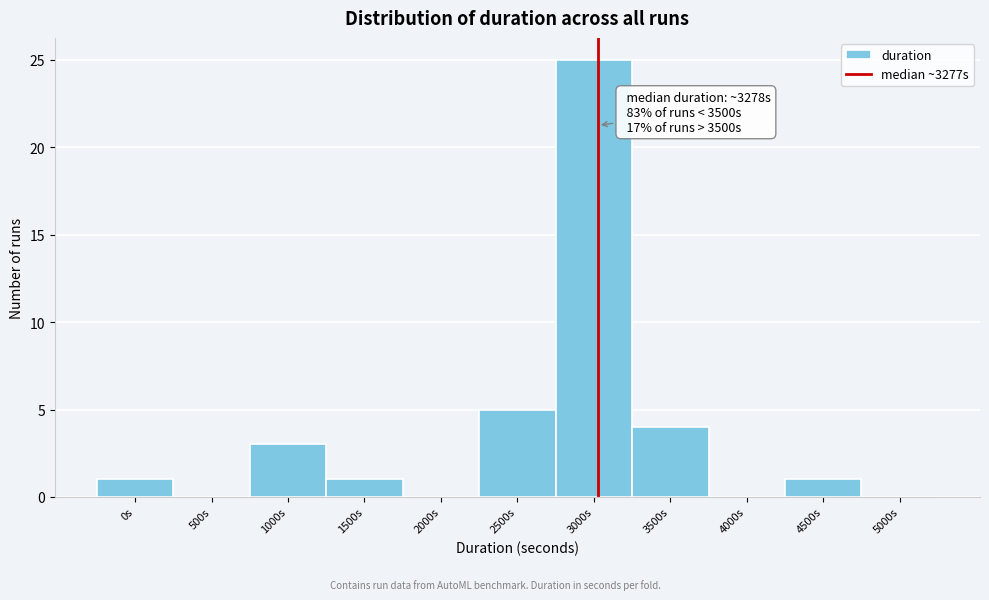

Reading right to left, extract all data points from this chart.

5000s=0	4500s=1	4000s=0	3500s=4	3000s=25	2500s=5	2000s=0	1500s=1	1000s=3	500s=0	0s=1